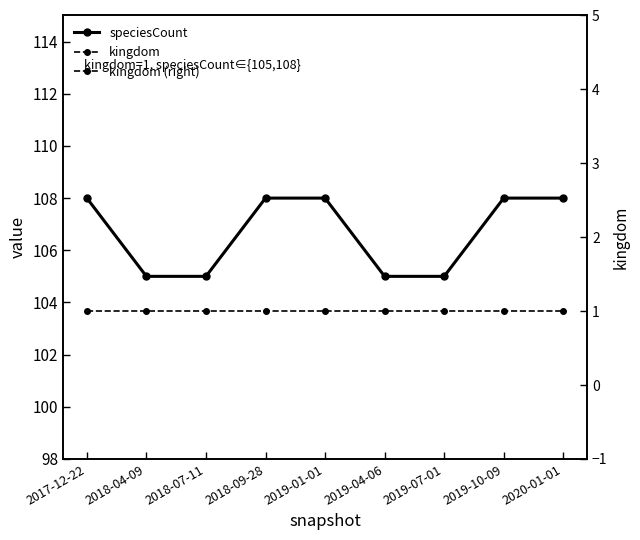

True or false: speciesCount and kingdom (right) cross at least once.

False